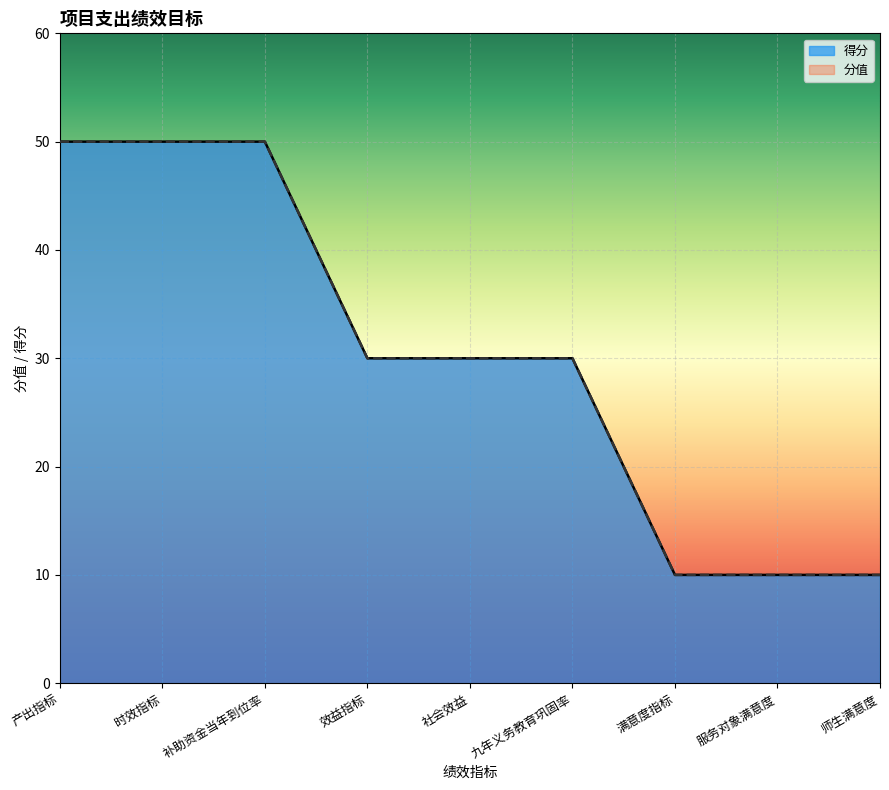

What is the greatest value displayed?

50